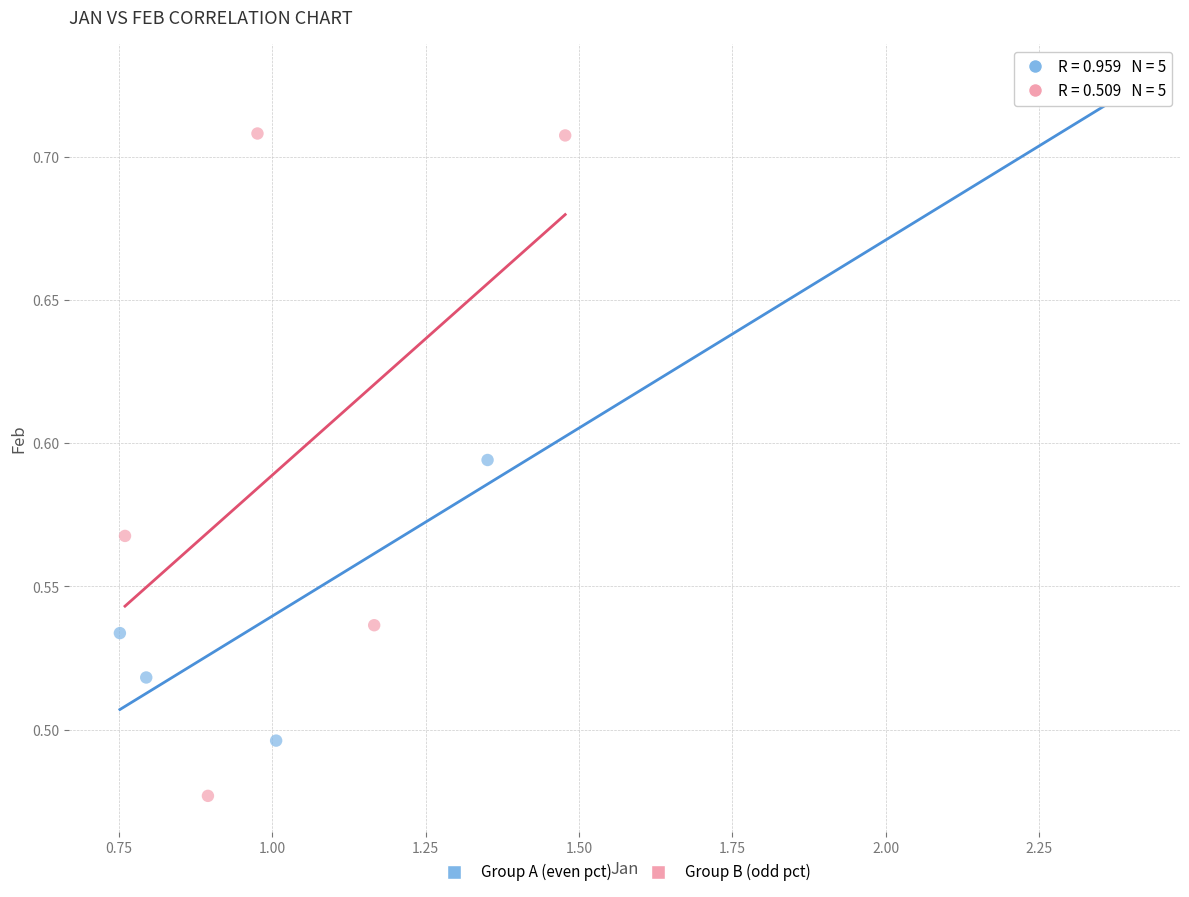

What are all the series names shown in the legend?

Group A (even pct), Group B (odd pct)